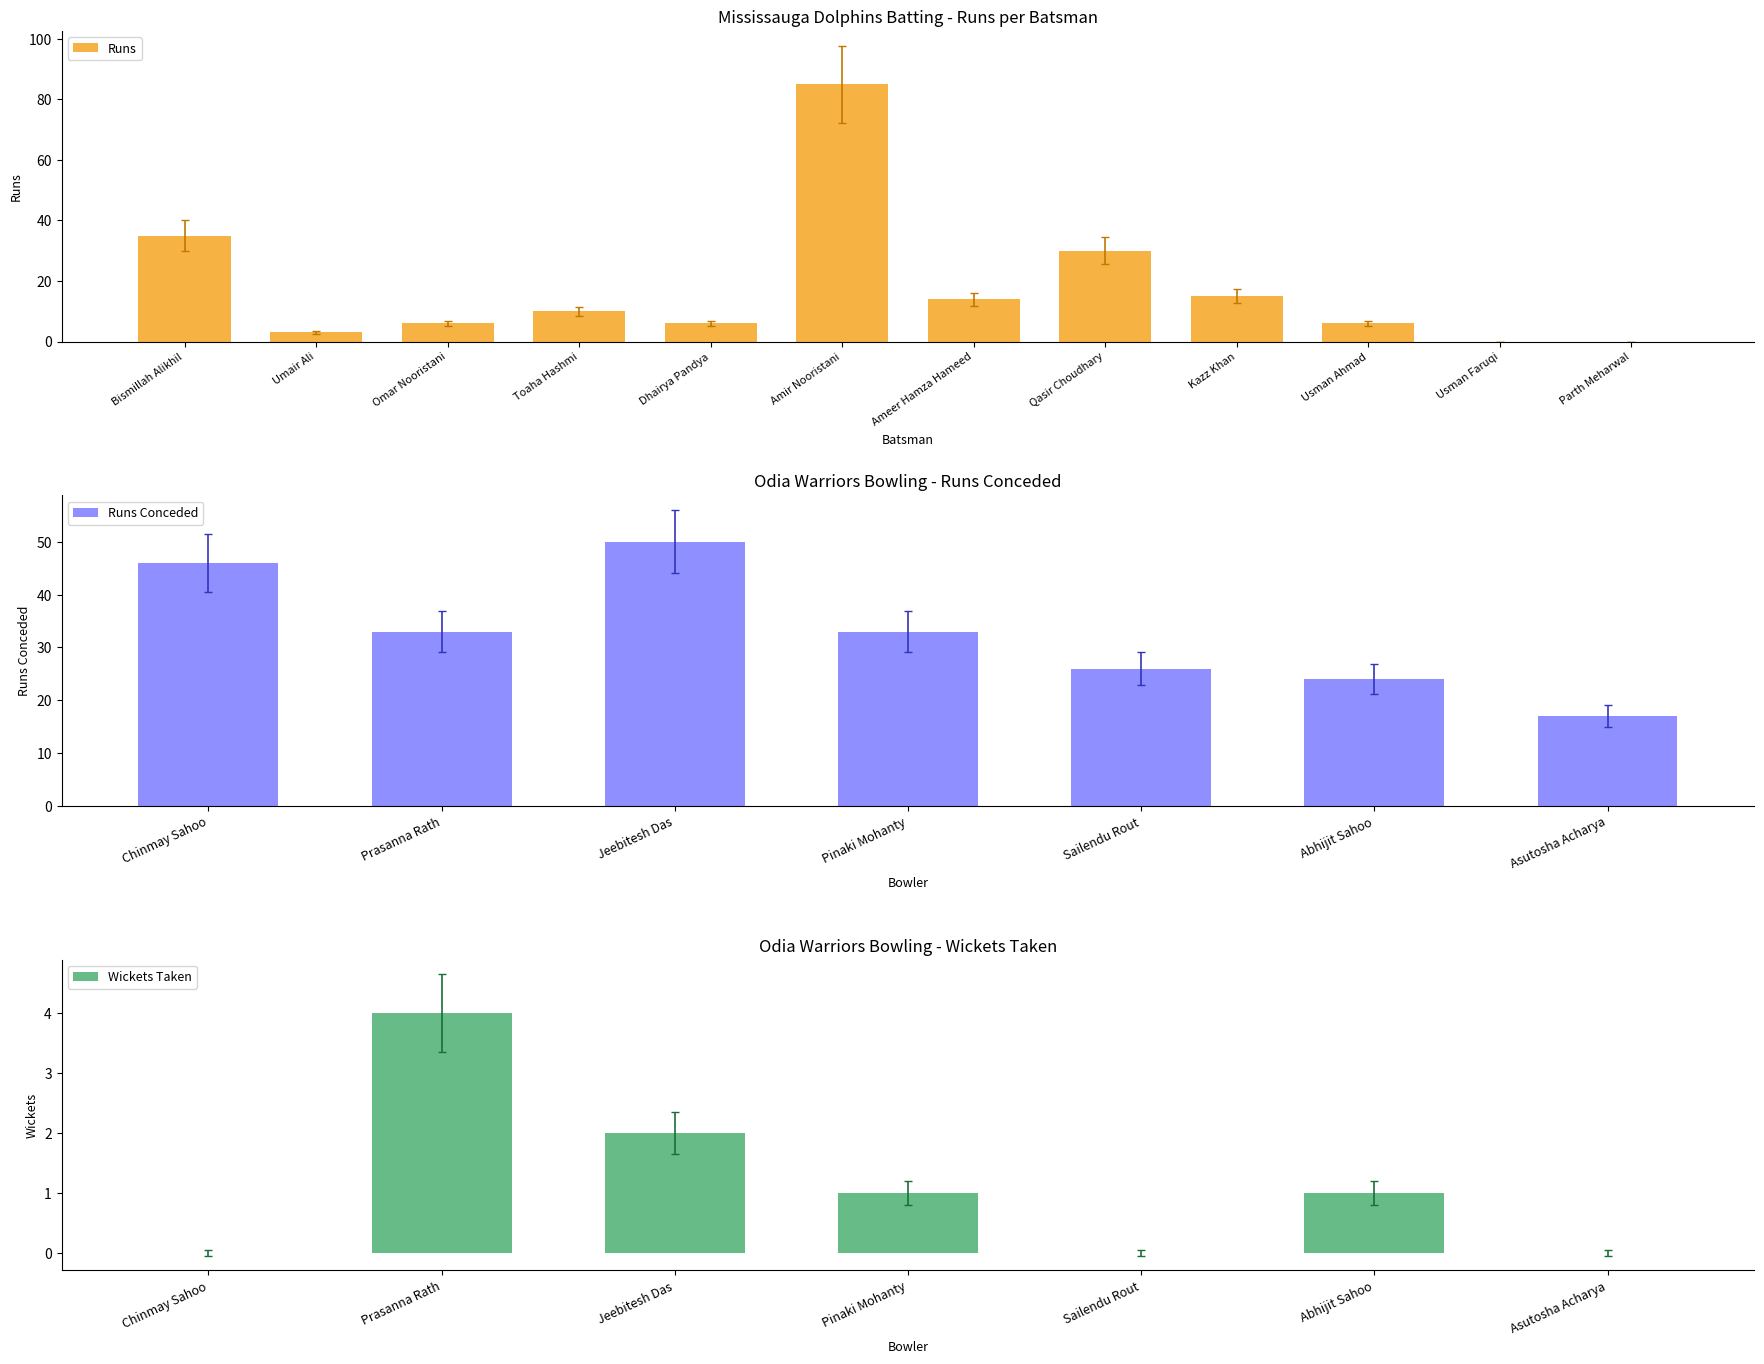

Rank the categories by value from lowest to highest.

Usman Faruqi, Parth Meharwal, Umair Ali, Omar Nooristani, Dhairya Pandya, Usman Ahmad, Toaha Hashmi, Ameer Hamza Hameed, Kazz Khan, Qasir Choudhary, Bismillah Alikhil, Amir Nooristani